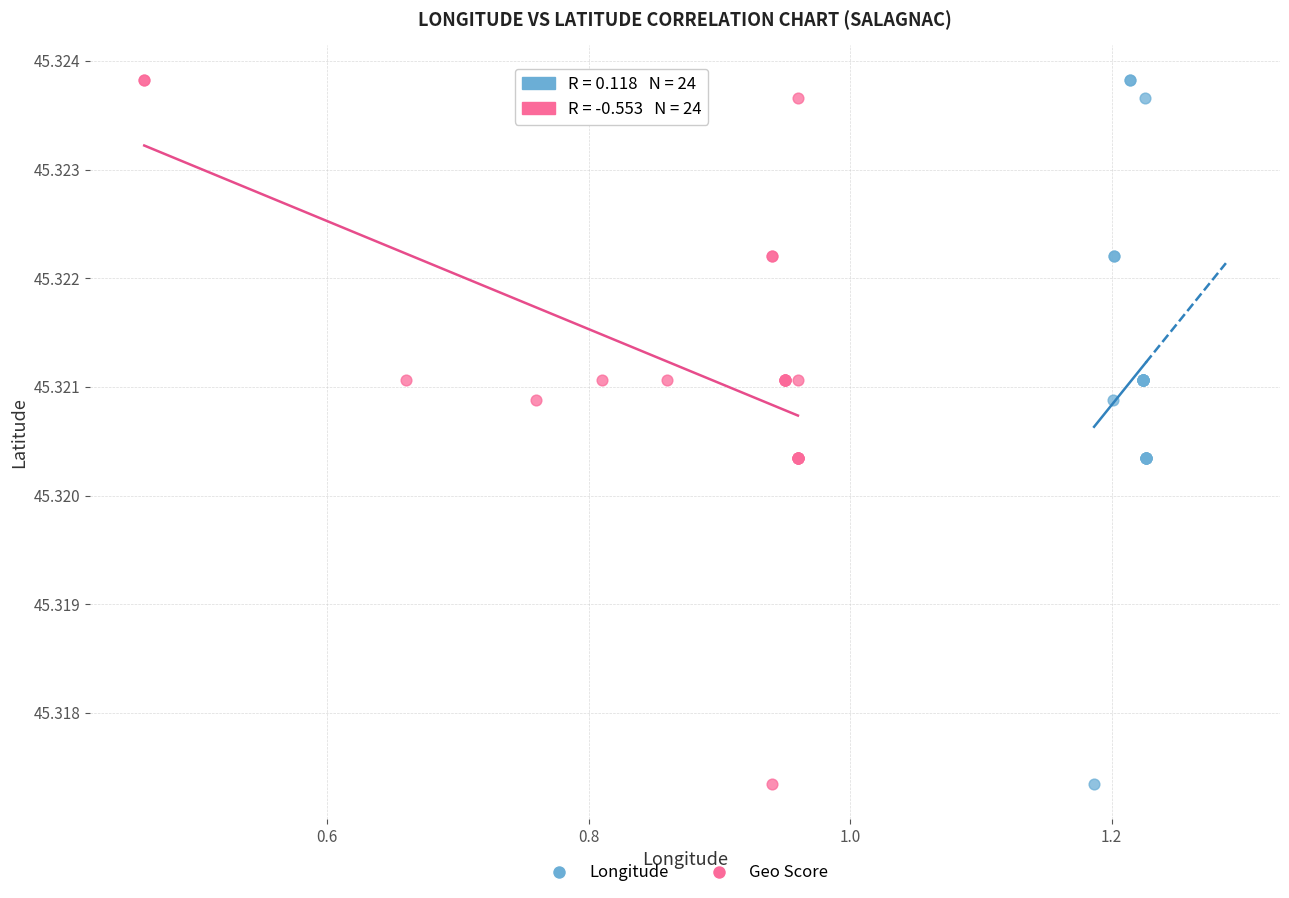

What are all the series names shown in the legend?

Longitude, Geo Score